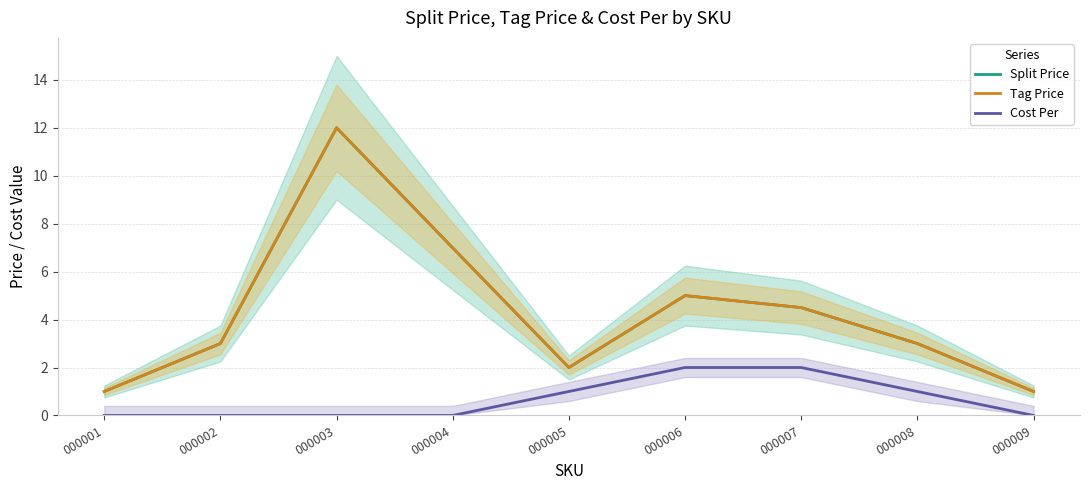

Reading right to left, transcribe all the data shown in this chart.

Split Price: 000009=1.0	000008=3.0	000007=4.5	000006=5.0	000005=2.0	000004=7.0	000003=12.0	000002=3.0	000001=1.0
Tag Price: 000009=1.0	000008=3.0	000007=4.5	000006=5.0	000005=2.0	000004=7.0	000003=12.0	000002=3.0	000001=1.0
Cost Per: 000009=0.0	000008=1.0	000007=2.0	000006=2.0	000005=1.0	000004=0.0	000003=0.0	000002=0.0	000001=0.0